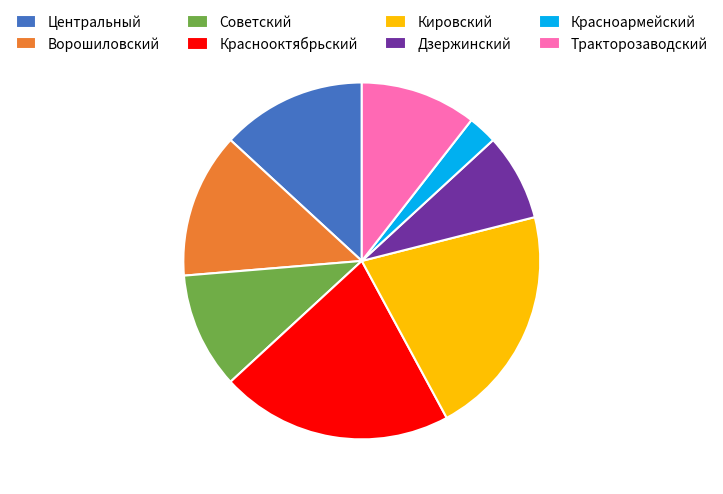

True or false: Кировский accounts for 35% of the total.

False